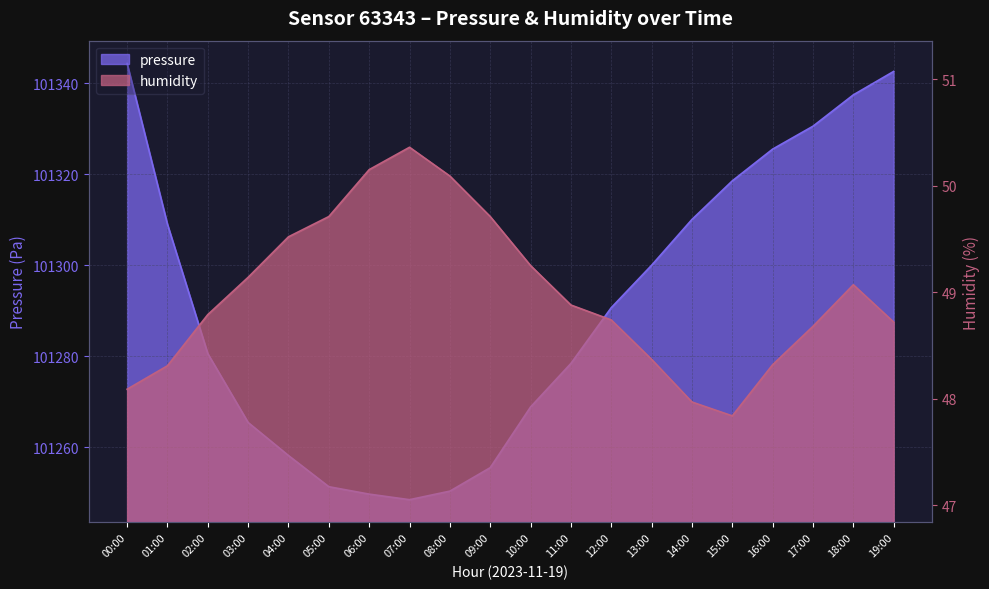

What is the total value across all series at 04:00?

101307.7